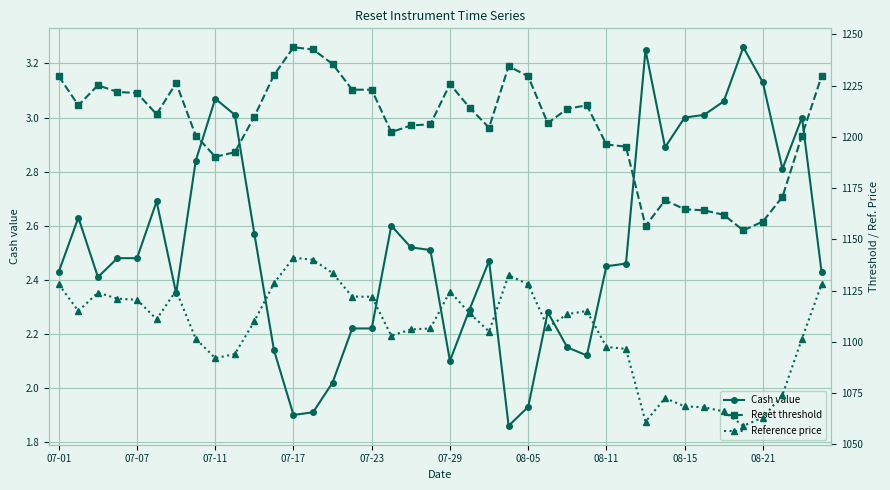

Where does the Cash value series first go above 2?

07-01